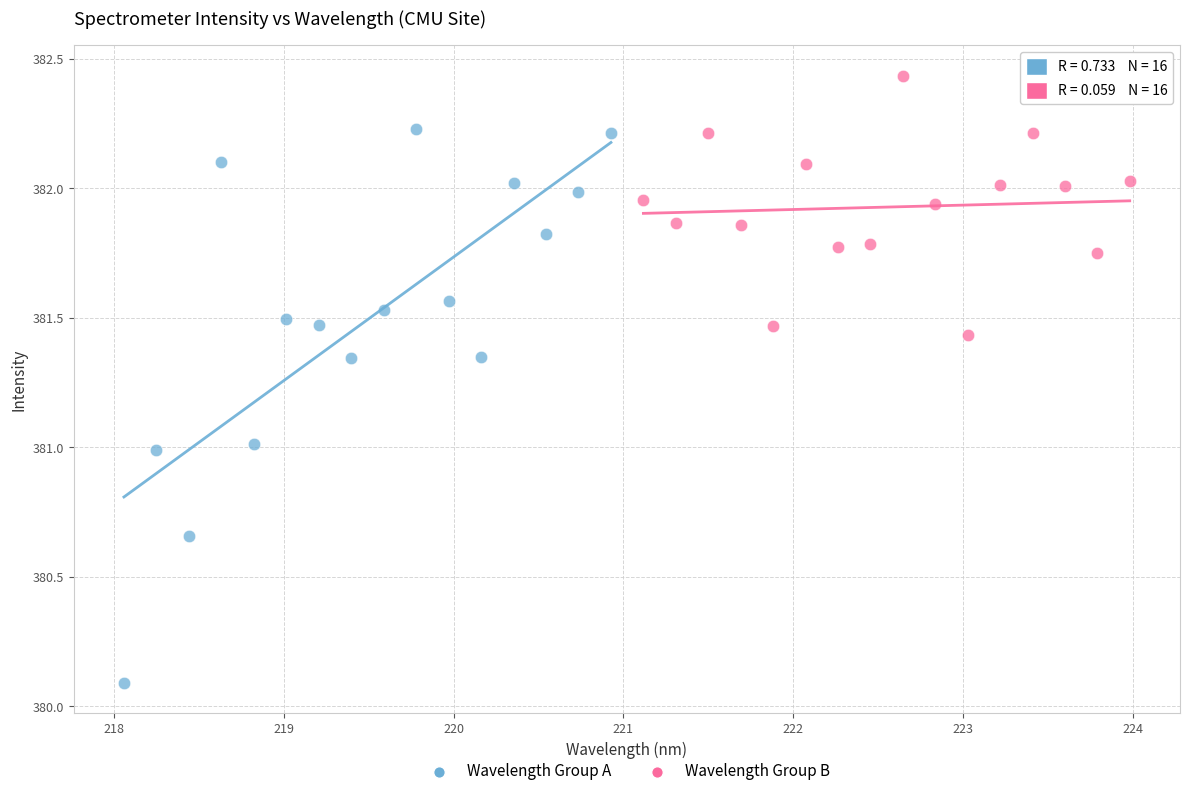

Which series has the widest spread of Y values?

Wavelength Group A